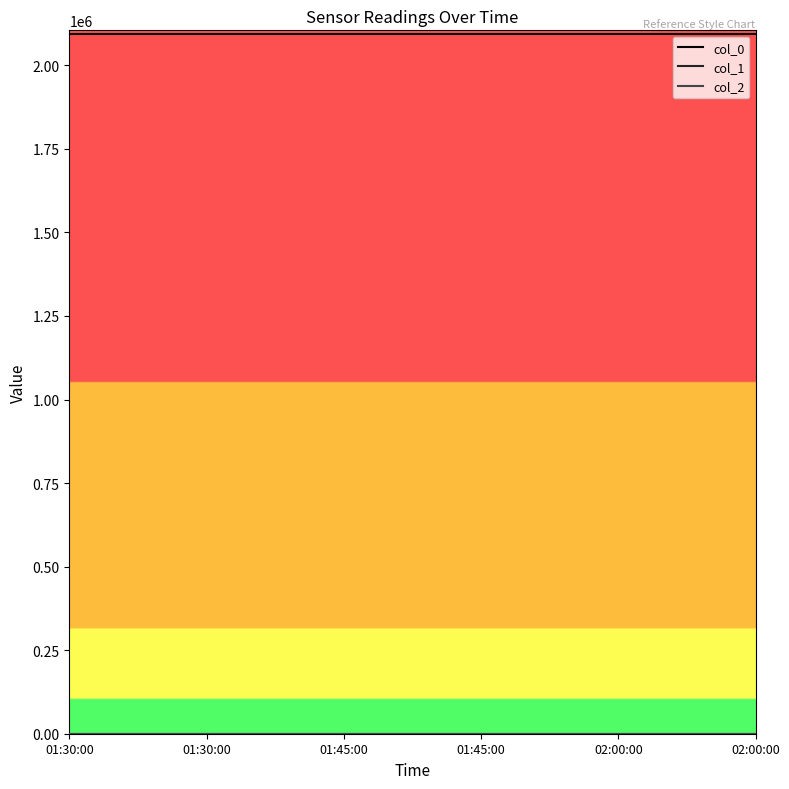

Is it true that col_1 equals 21.3 at 02:00:00?

False